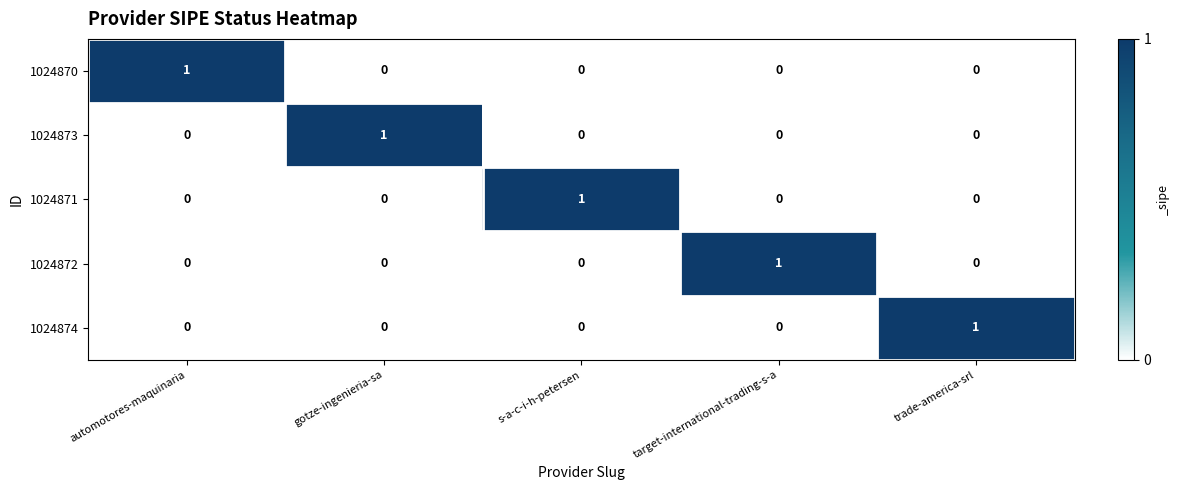

At how many categories does at least one series exceed 0?

5